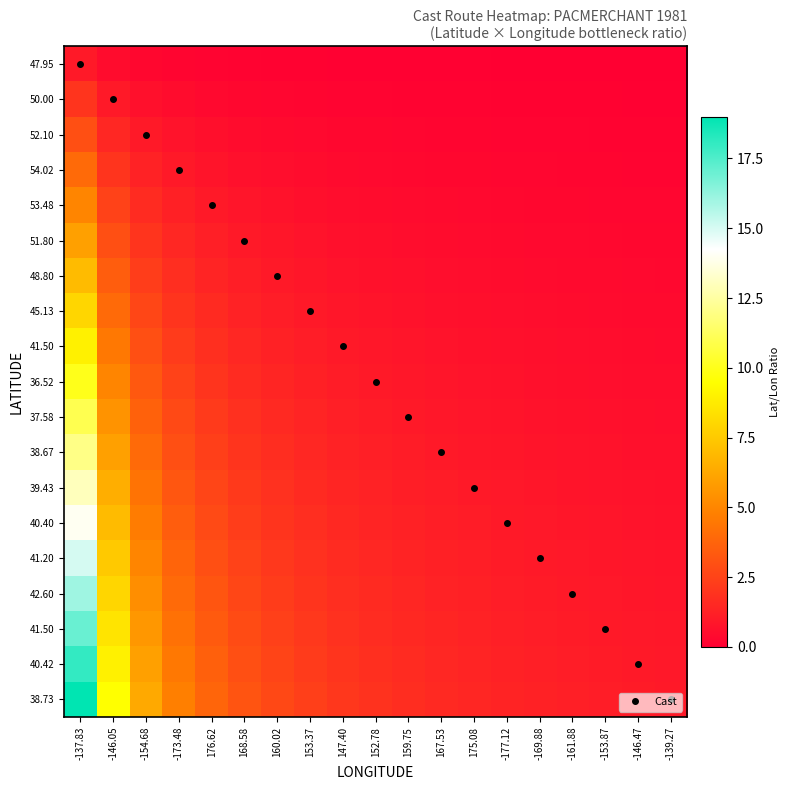

At which category is the sum across all series the highest?

-137.83